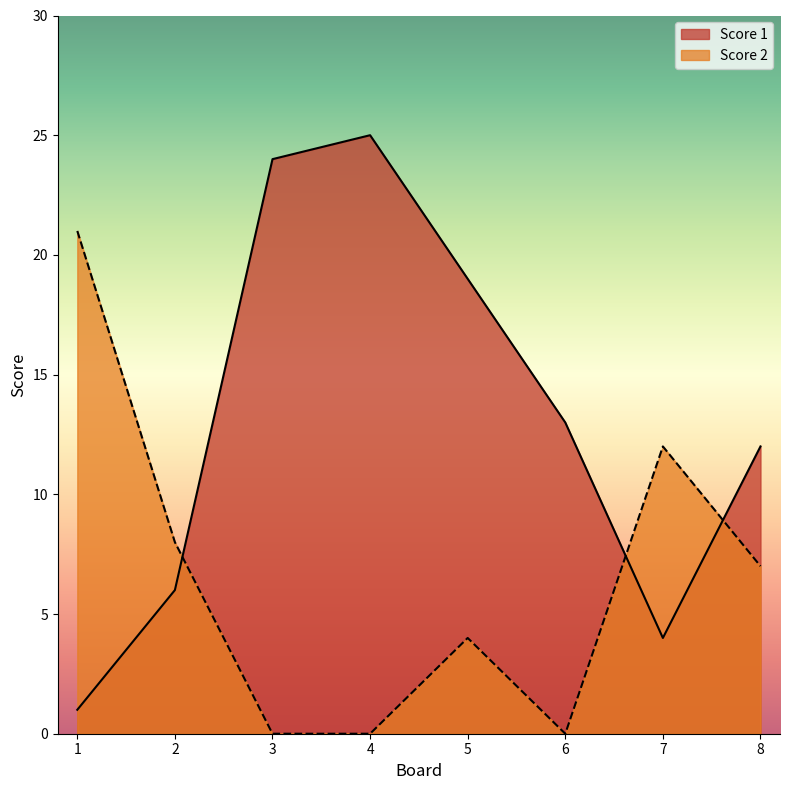

How many intersections are there between Score 1 and Score 2?

3